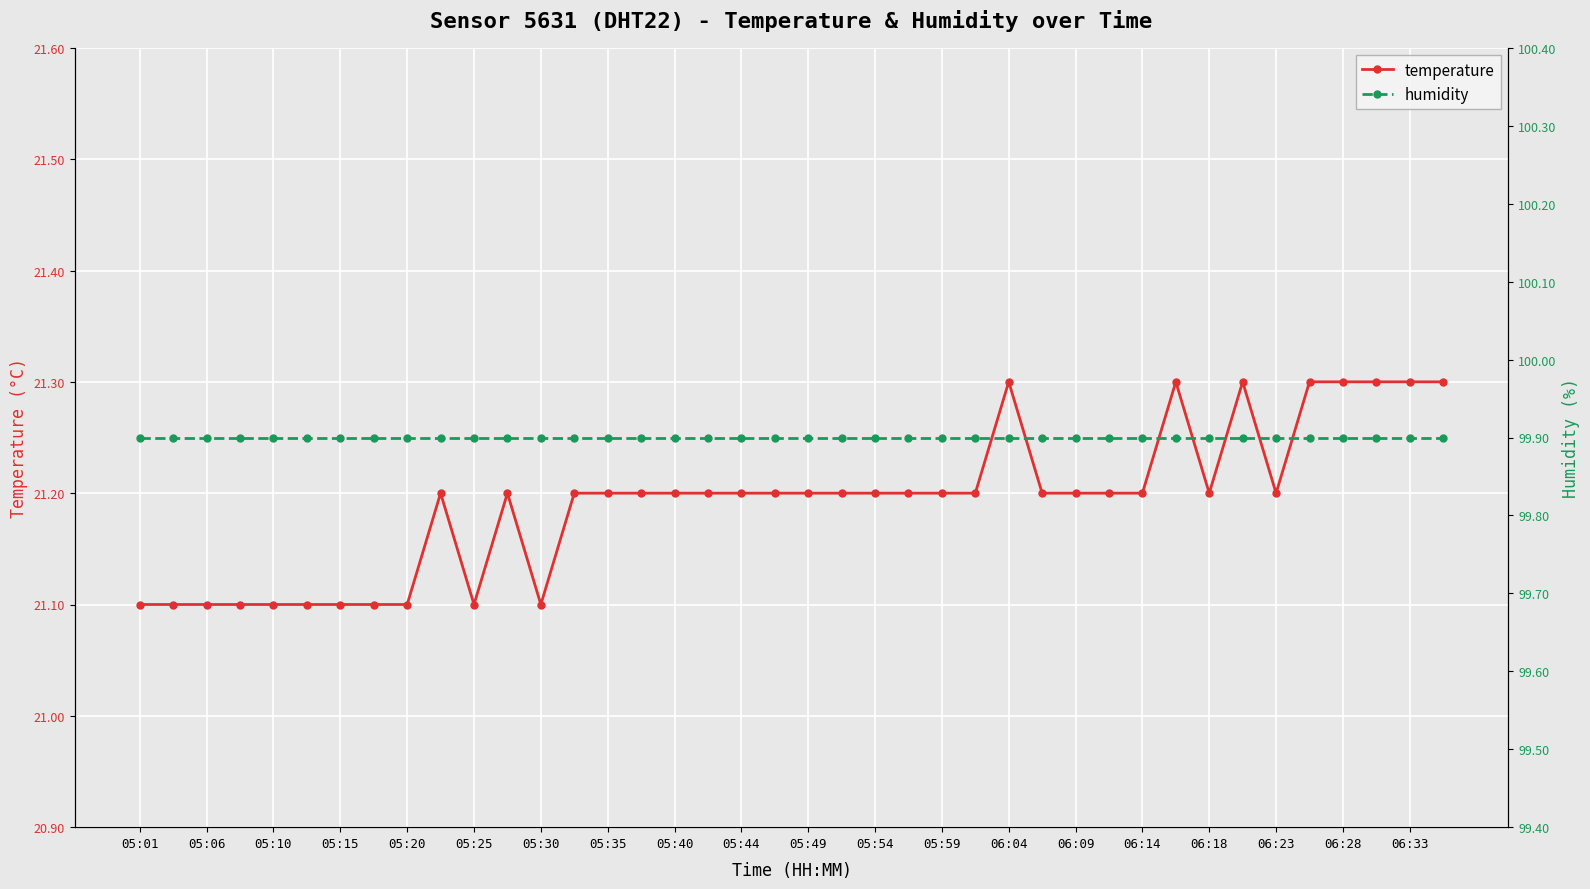

Count the temperature values in the range 21 to 22.

40